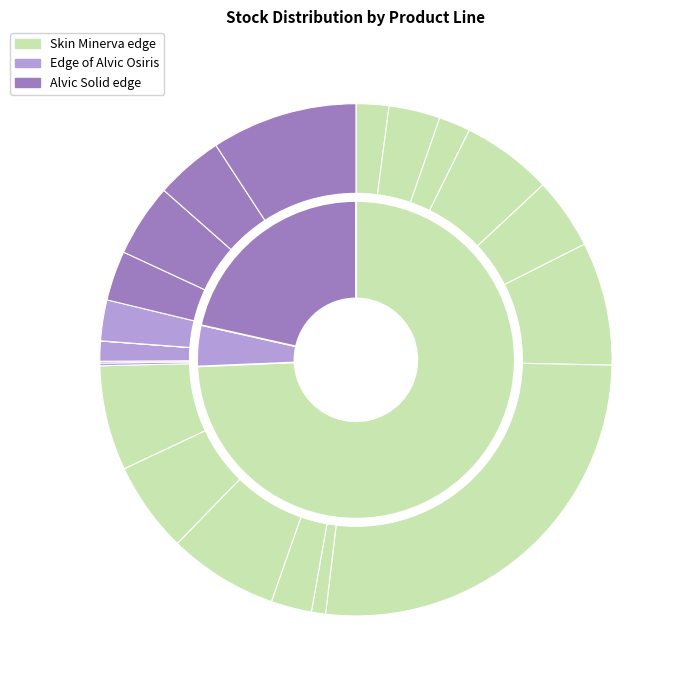

Which has a higher value, Skin Minerva edge 252681898 or Skin Minerva edge 252671898?

Skin Minerva edge 252671898